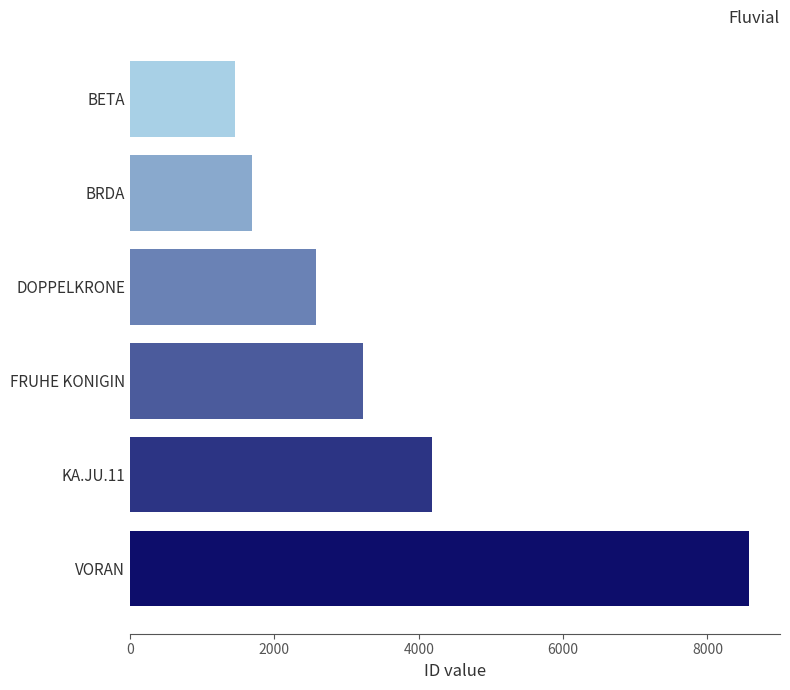

Reading bottom to top, list all the values displayed in this chart.

VORAN=8576	KA.JU.11=4187	FRUHE KONIGIN=3228	DOPPELKRONE=2577	BRDA=1690	BETA=1454